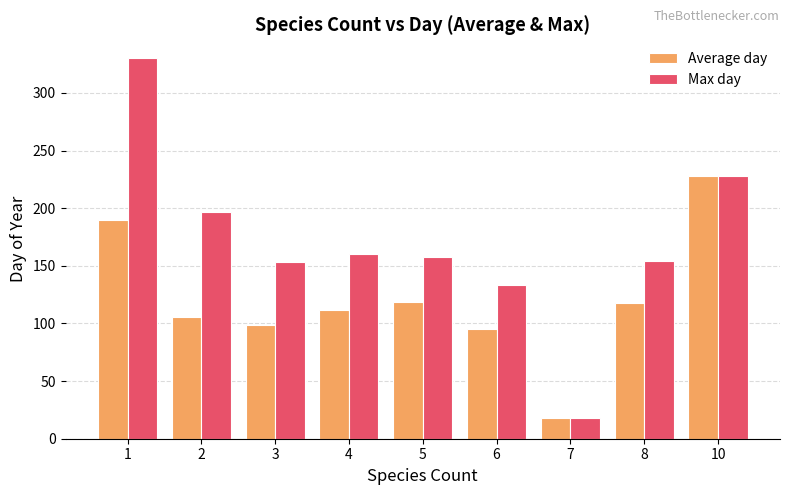

Which series has the largest total across all categories?

Max day